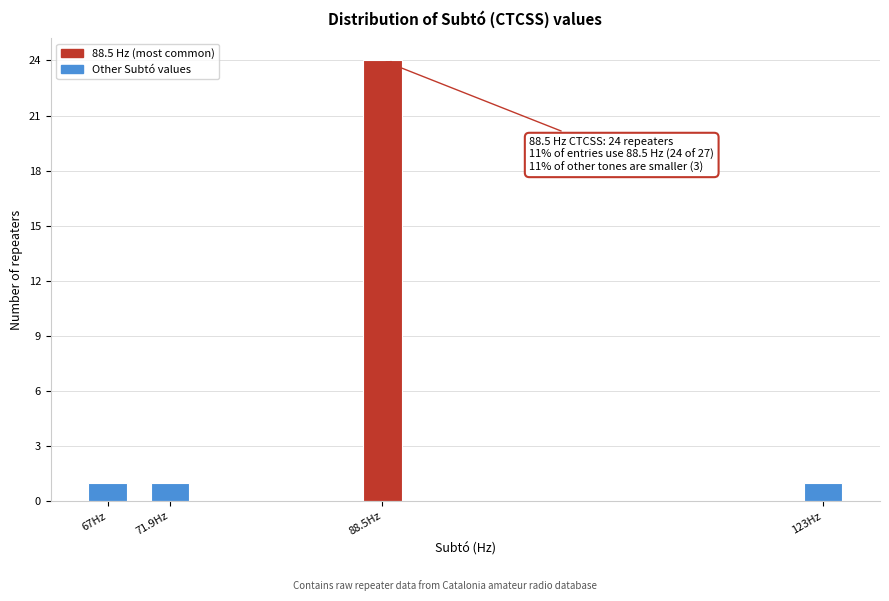

Reading right to left, transcribe all the data shown in this chart.

1	24	1	1